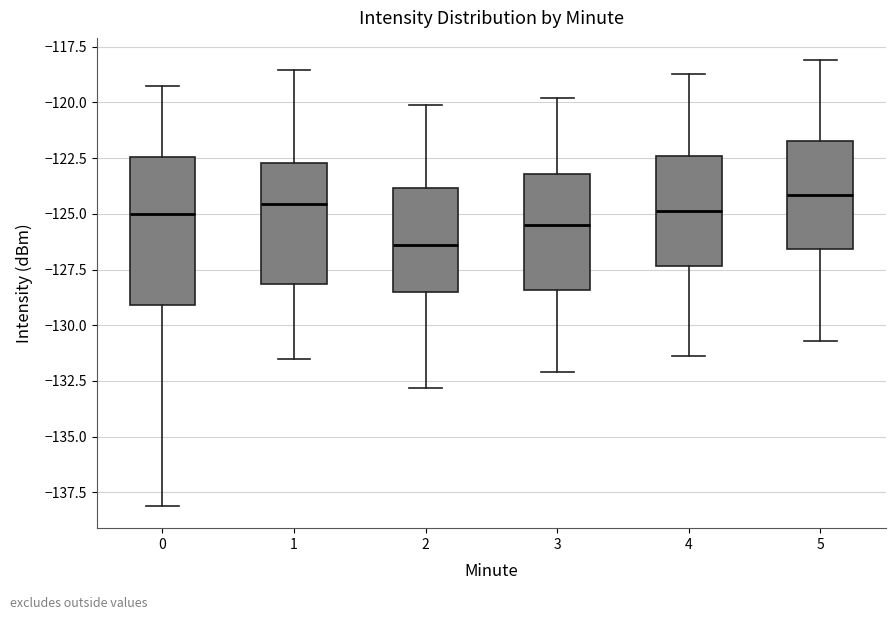

Reading left to right, read every box against the y-axis: the position of its median line, the range the box covers, and the ends of its whiskers. The values are not printed on the chart, so give them approximately, as read against the axis.

0: median -125.0, box -129.0 to -122.5, whiskers -138.0 to -119.5
1: median -124.5, box -128.0 to -122.5, whiskers -131.5 to -118.5
2: median -126.5, box -128.5 to -124.0, whiskers -133.0 to -120.0
3: median -125.5, box -128.5 to -123.0, whiskers -132.0 to -120.0
4: median -125.0, box -127.5 to -122.5, whiskers -131.5 to -118.5
5: median -124.0, box -126.5 to -121.5, whiskers -130.5 to -118.0